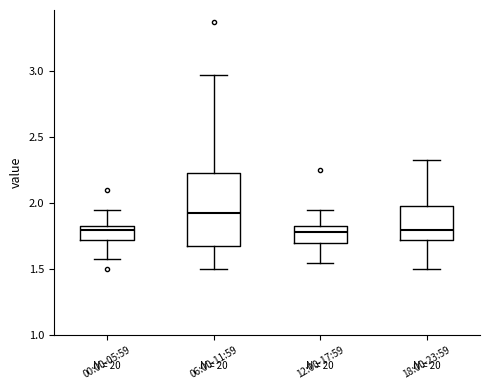

Reading left to right, transcribe this box plot: for each box, give where its median line is, the range the box spans, and where its two whiskers end, as read against the y-axis. The values are not printed on the chart, so give them approximately, as read against the axis.

00:00-05:59: median 1.80, box 1.70 to 1.85, whiskers 1.60 to 1.95
06:00-11:59: median 1.95, box 1.70 to 2.25, whiskers 1.50 to 2.95
12:00-17:59: median 1.80, box 1.70 to 1.85, whiskers 1.55 to 1.95
18:00-23:59: median 1.80, box 1.70 to 2.00, whiskers 1.50 to 2.35